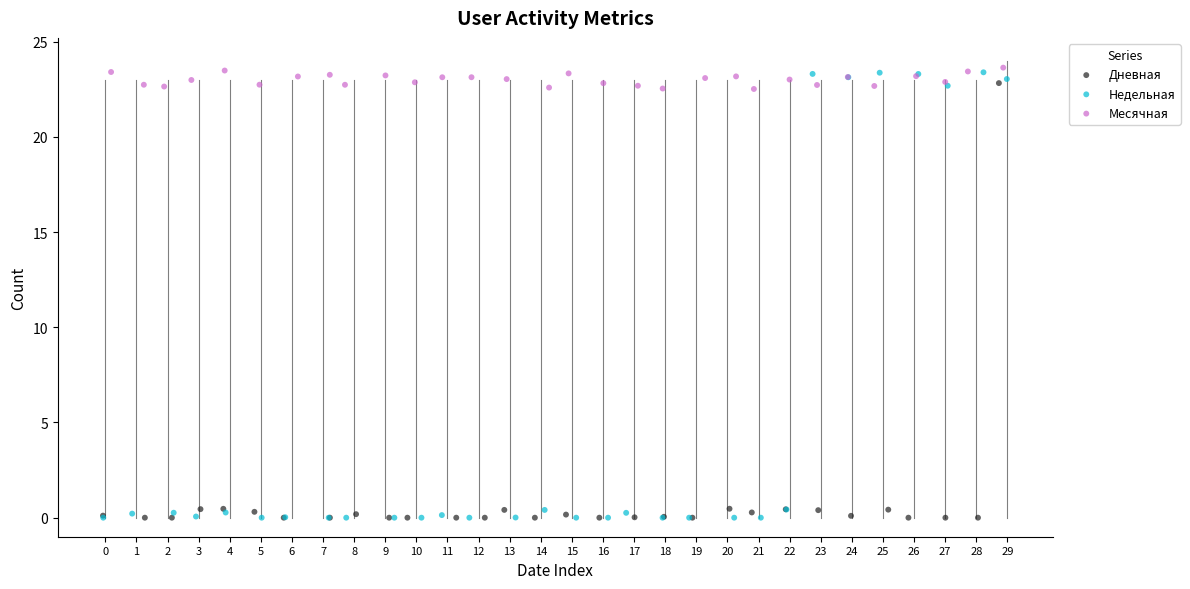

What are all the series names shown in the legend?

Дневная, Недельная, Месячная